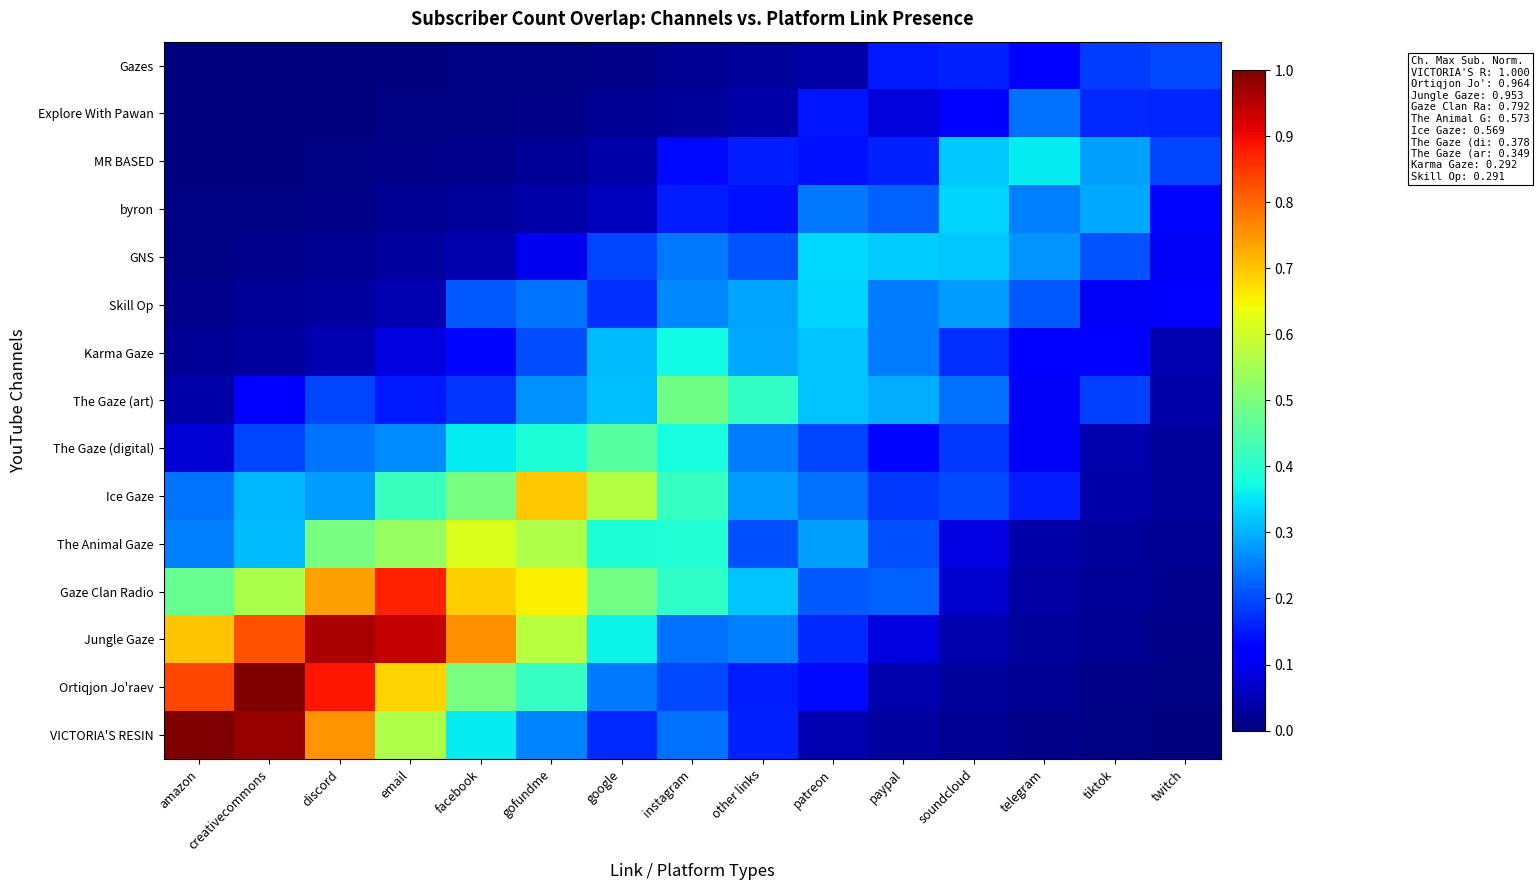

At which category does the chart reach its peak across all series?

amazon